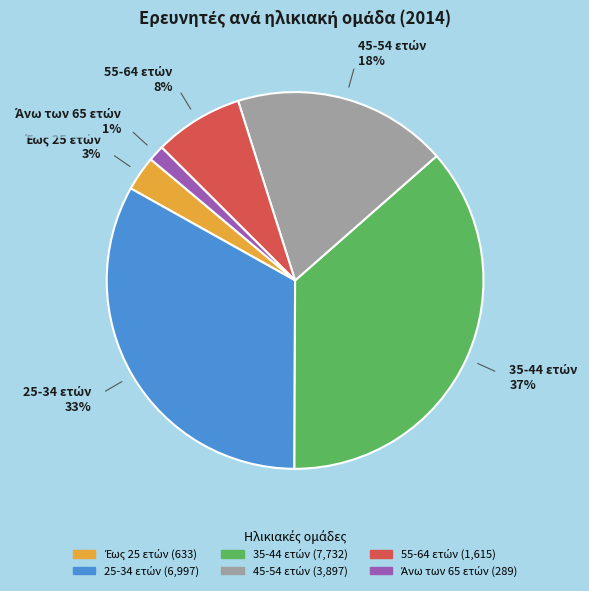

Is there a majority slice in this chart?

No